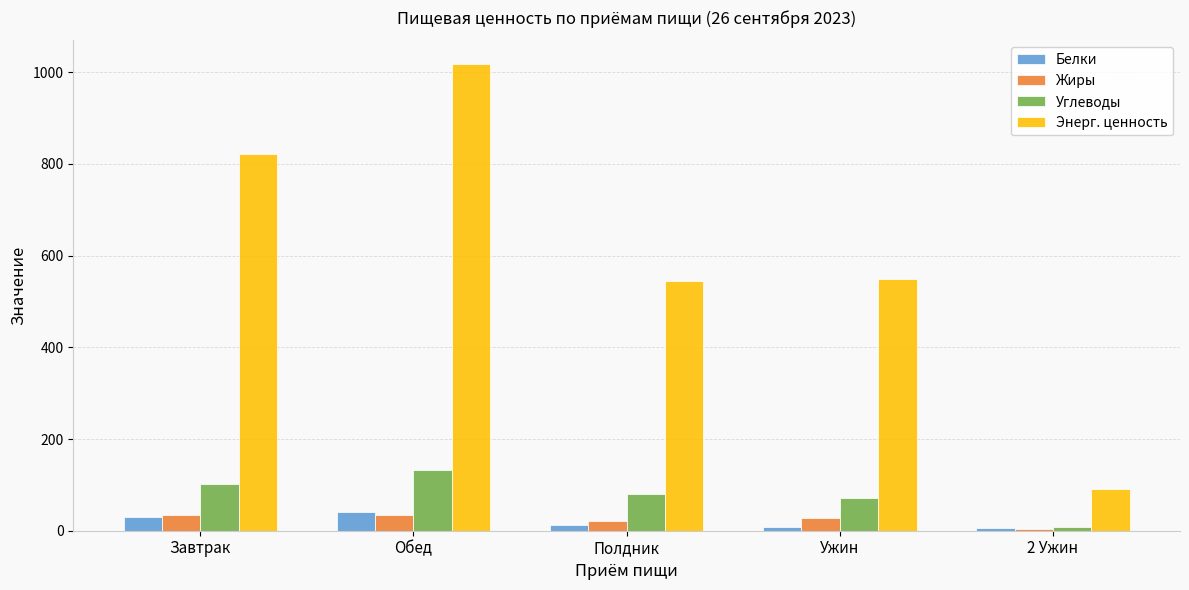

Is the value of Углеводы at Завтрак greater than the value of Белки at 2 Ужин?

Yes